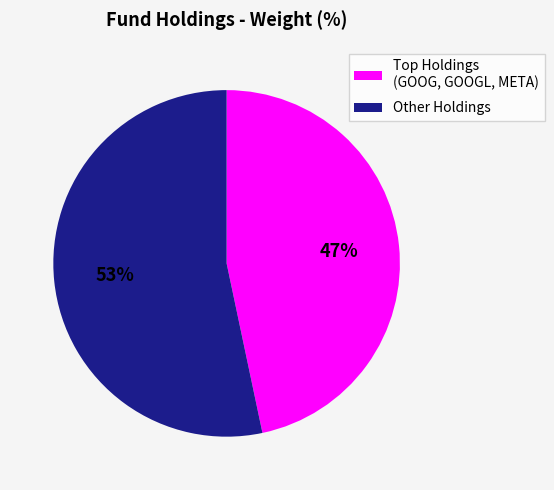

To the nearest percent, what percentage of the pie is Other Holdings?

53%